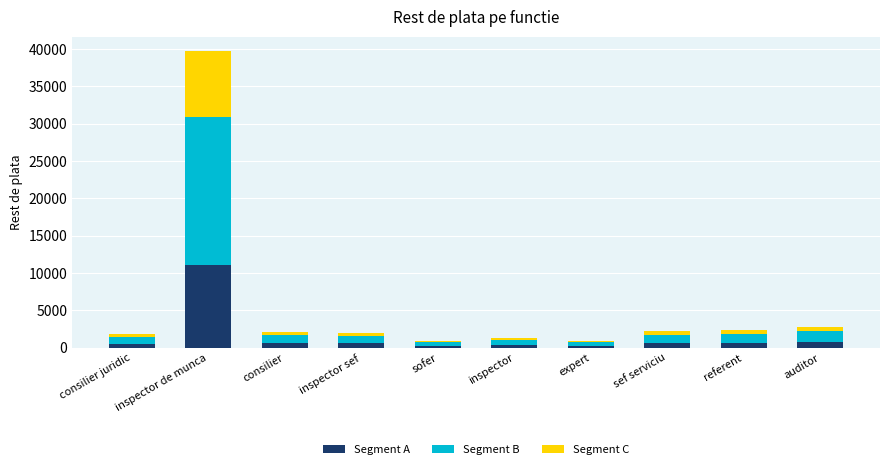

What is the maximum value for Segment A?

11104.0